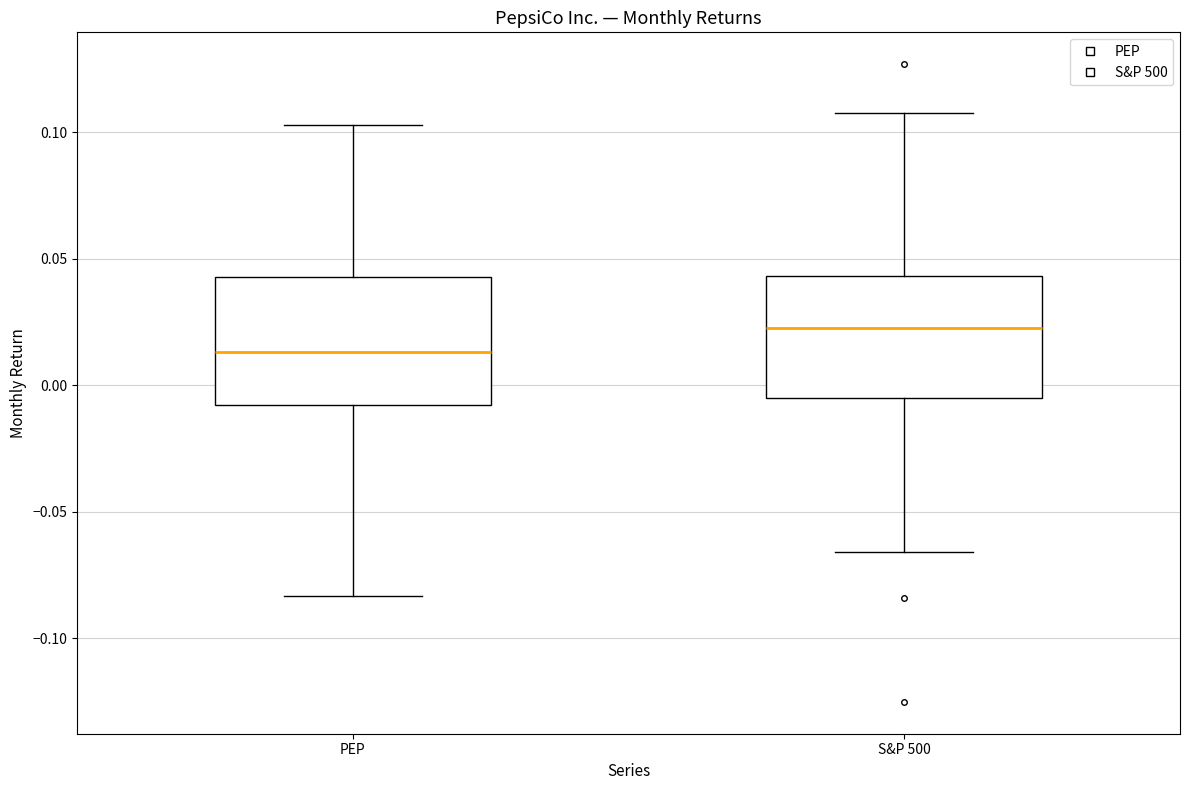

Reading left to right, transcribe this box plot: for each box, give where its median line is, the range the box spans, and where its two whiskers end, as read against the y-axis. The values are not printed on the chart, so give them approximately, as read against the axis.

PEP: median 0.015, box -0.010 to 0.045, whiskers -0.085 to 0.105
S&P 500: median 0.025, box -0.005 to 0.045, whiskers -0.065 to 0.110